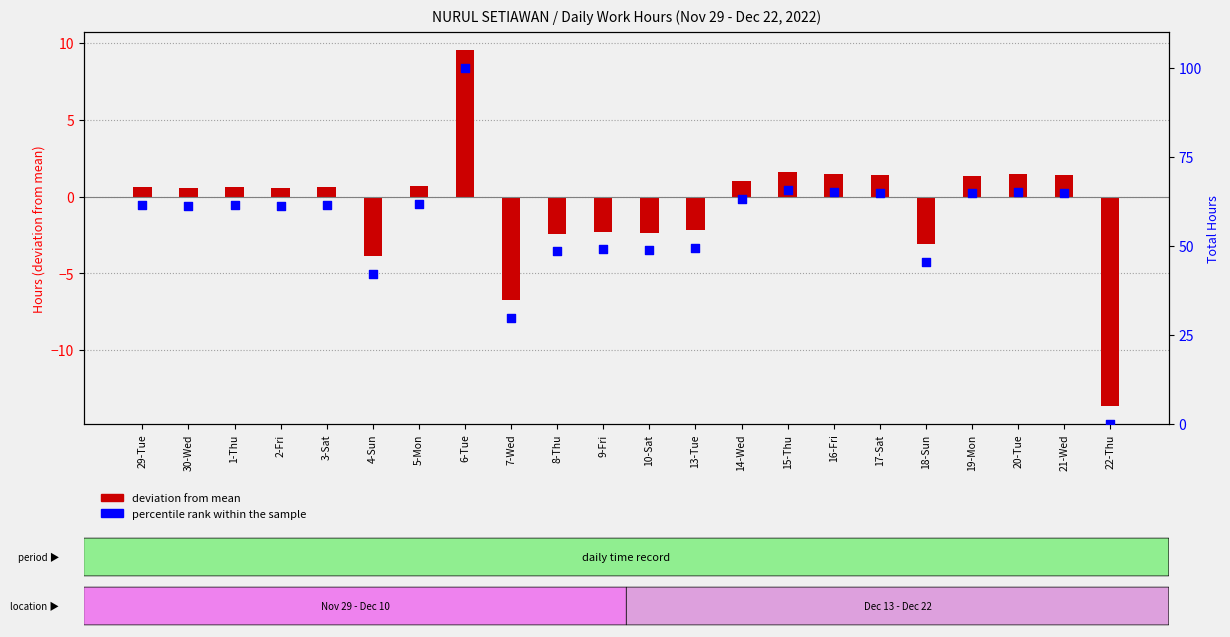

Which series contains the highest Y value?

percentile rank within the sample